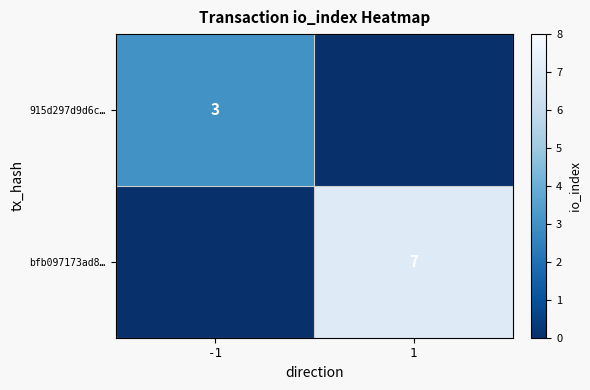

What is the difference between the highest and lowest values at -1?

3